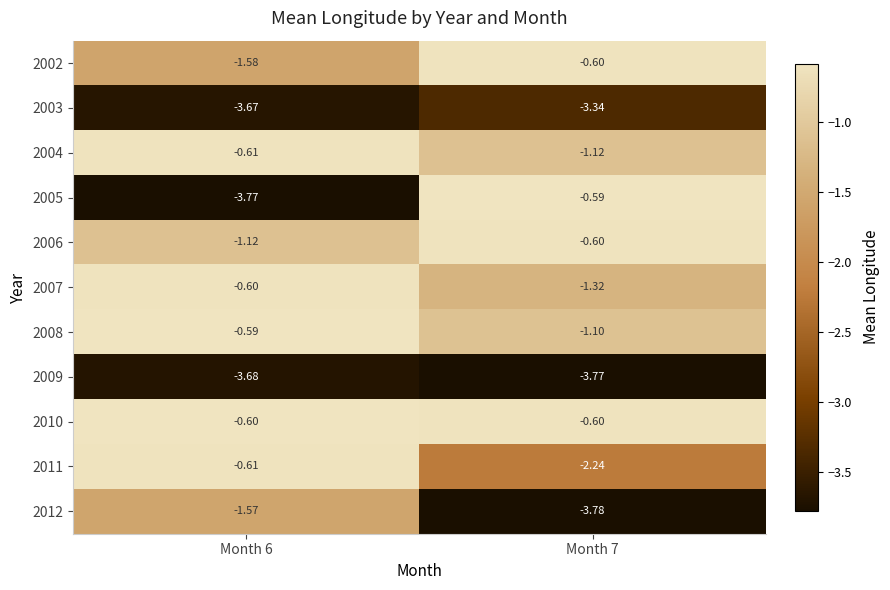

Is the value of 2002 at Month 7 greater than the value of 2008 at Month 7?

Yes